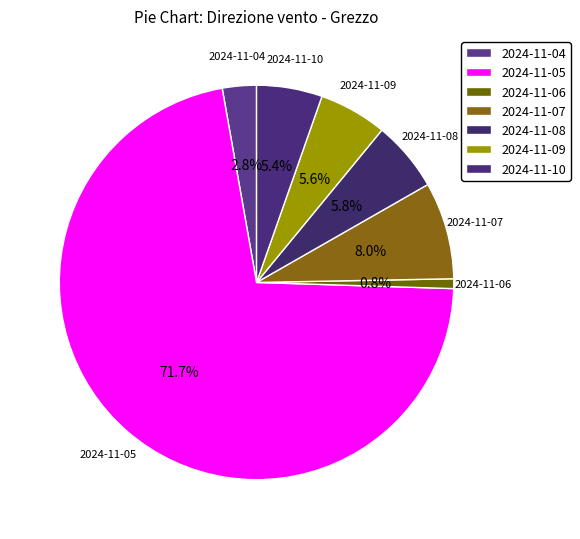

What is the total percentage of 2024-11-06 and 2024-11-04?

3.6%